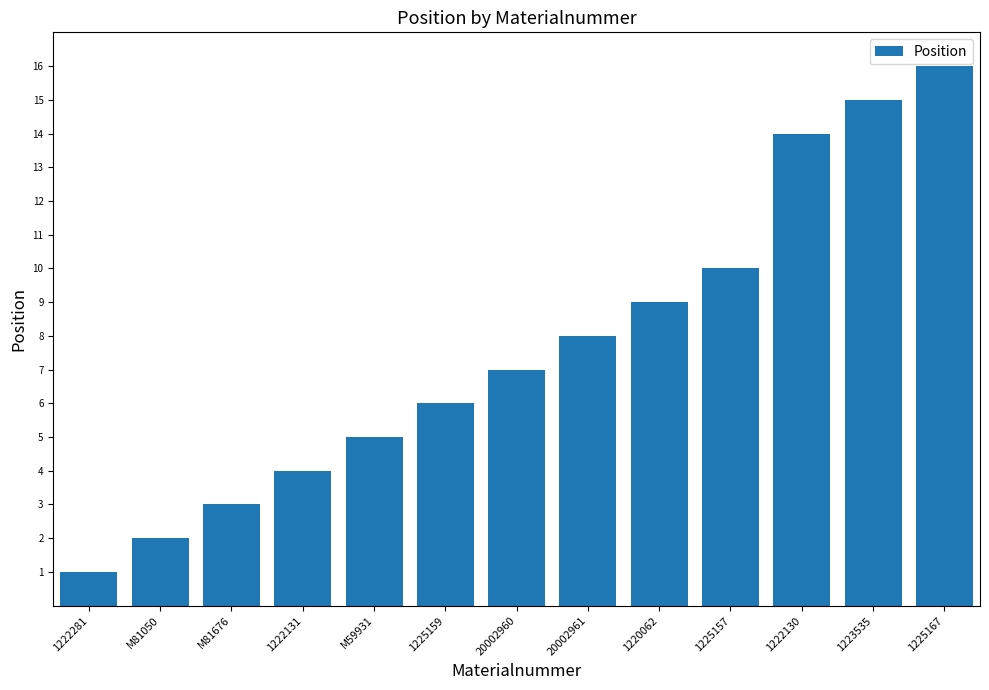

At which label is the value closest to 8?

20002961